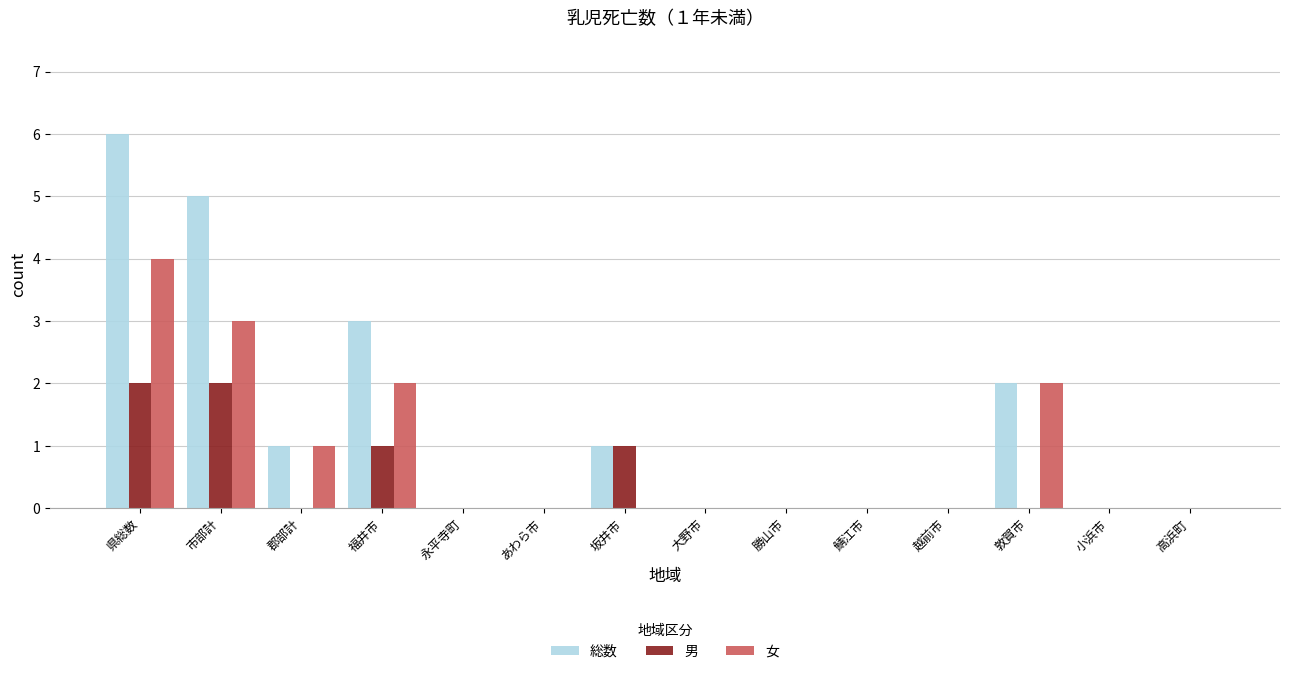

What is the sum of all 男 values?

6